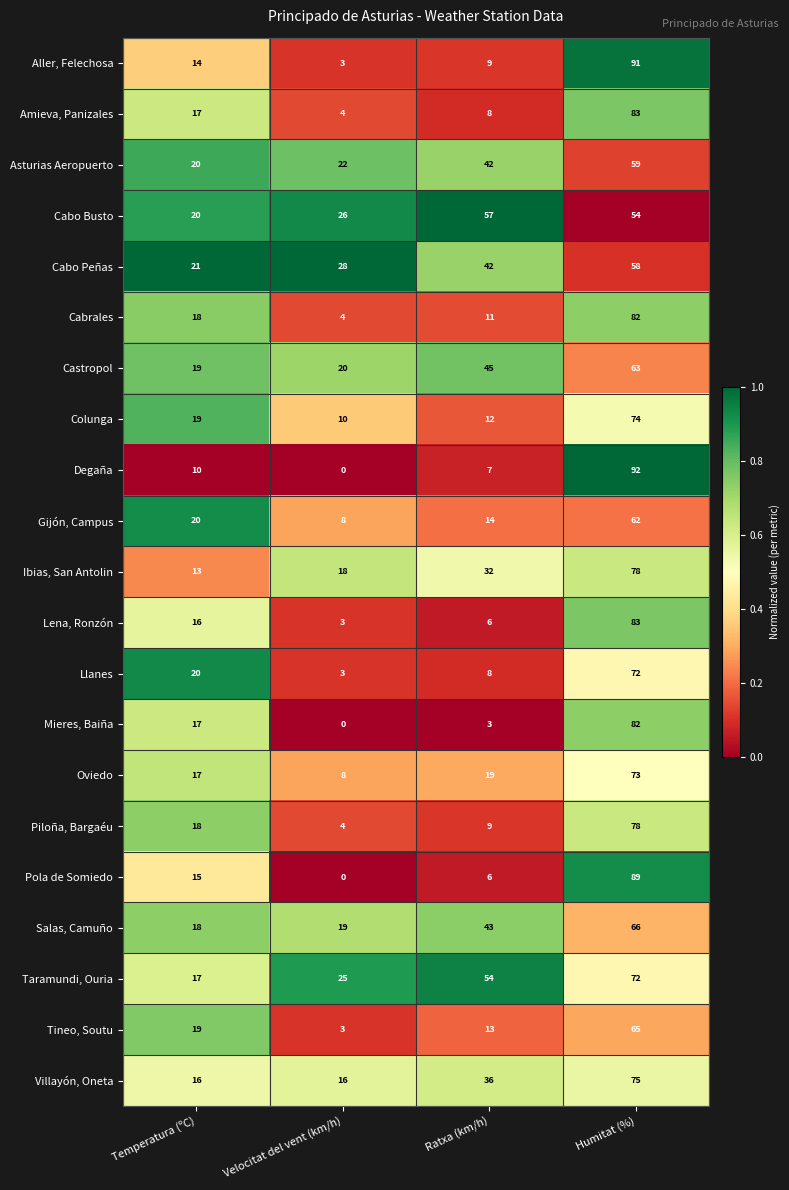

Is it true that Tineo, Soutu equals 4 at Velocitat del vent (km/h)?

False